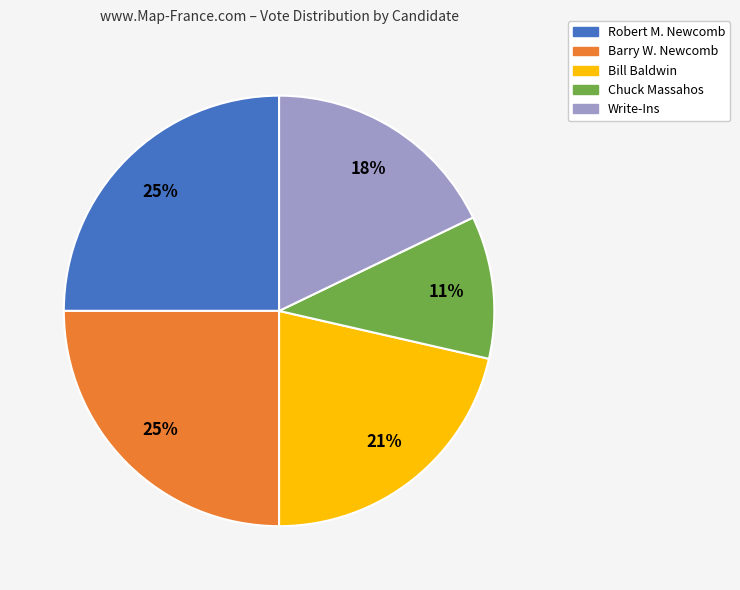

What percentage is the Barry W. Newcomb slice, to the nearest percent?

25%